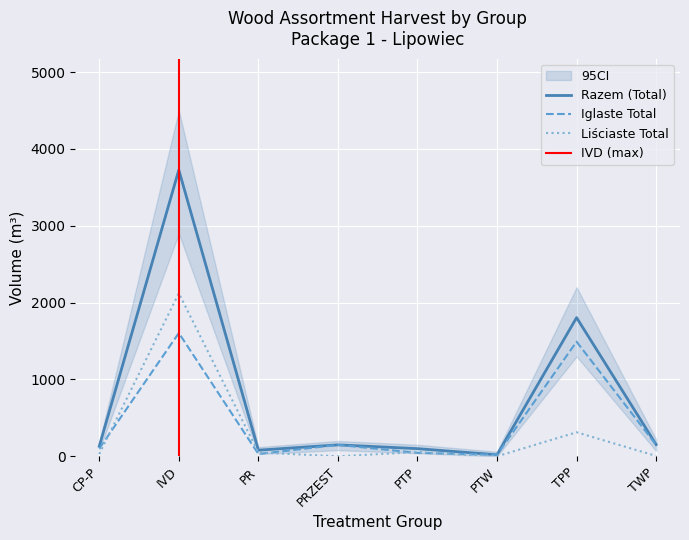

True or false: Liściaste Total has more than 1 points higher than both neighbors.

True